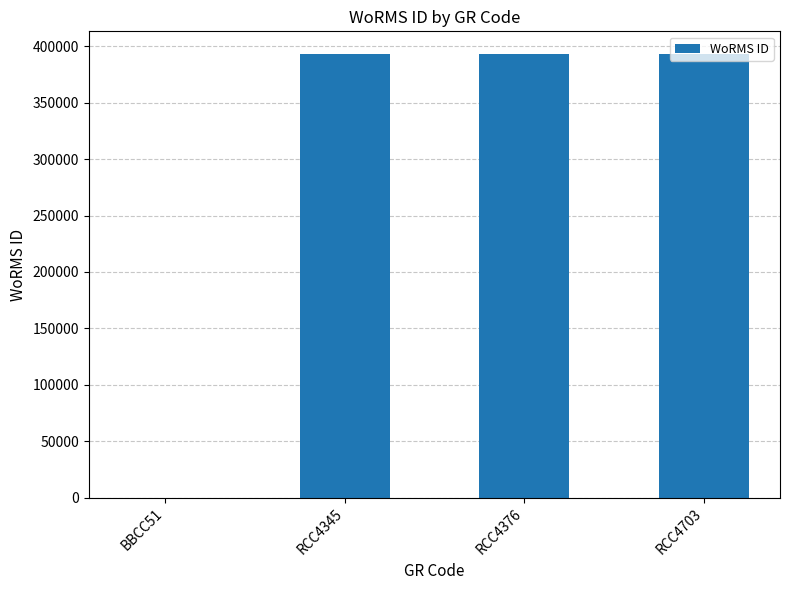

Is it true that the value at RCC4703 is 204700?

False